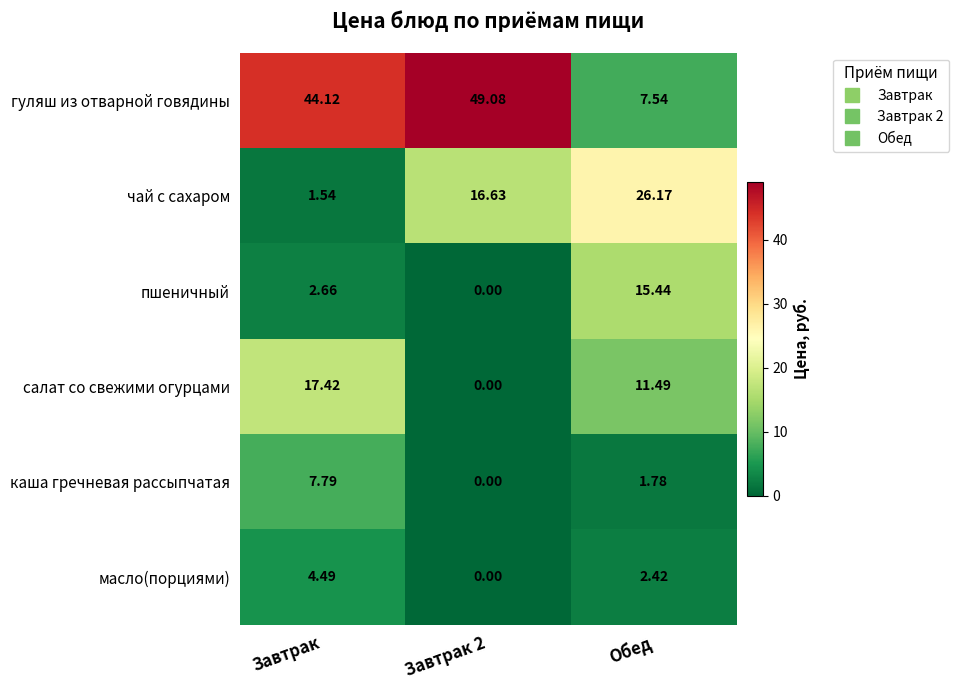

Rank the series at Завтрак from highest to lowest value.

гуляш из отварной говядины, салат со свежими огурцами, каша гречневая рассыпчатая, масло(порциями), пшеничный, чай с сахаром